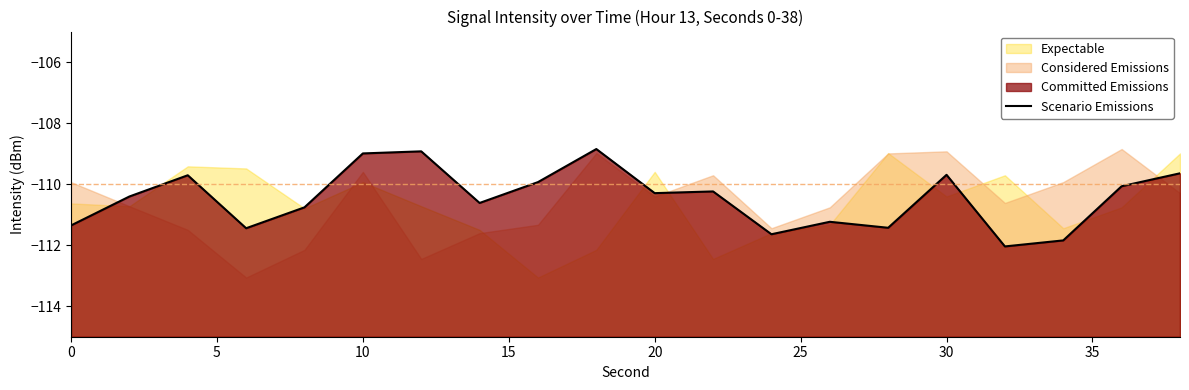

What is the value of the 3rd point from the left?

-109.7